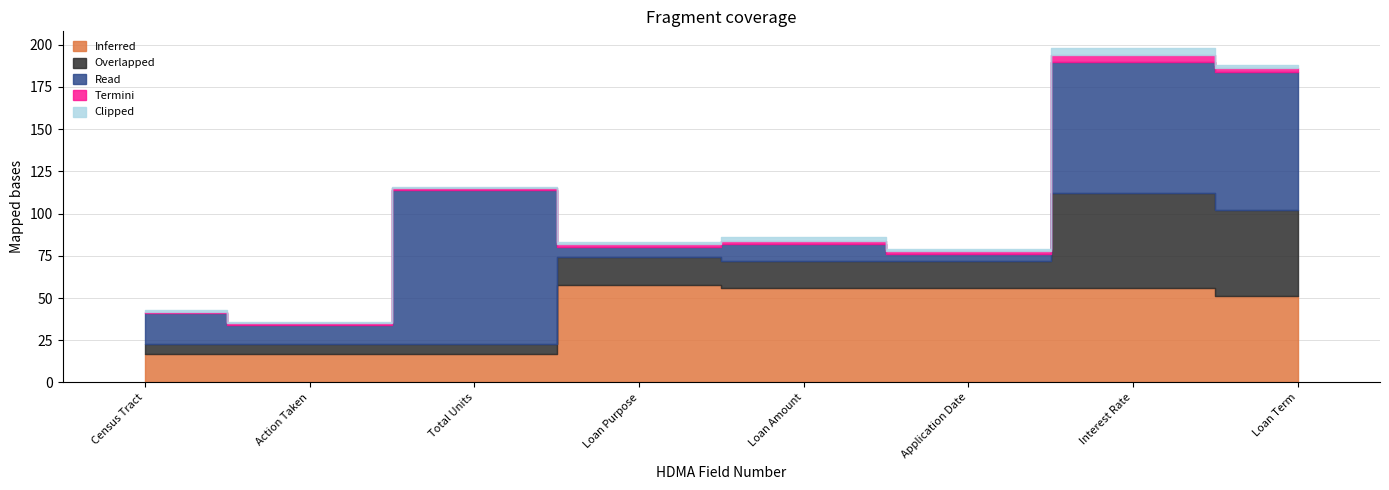

Rank the categories by Inferred value from lowest to highest.

Census Tract, Action Taken, Total Units, Loan Term, Loan Amount, Application Date, Interest Rate, Loan Purpose